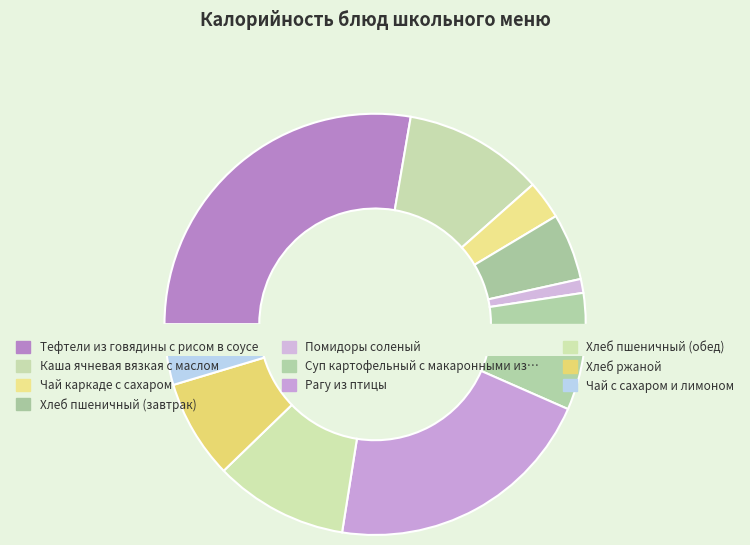

How many segments does this pie chart have?

10